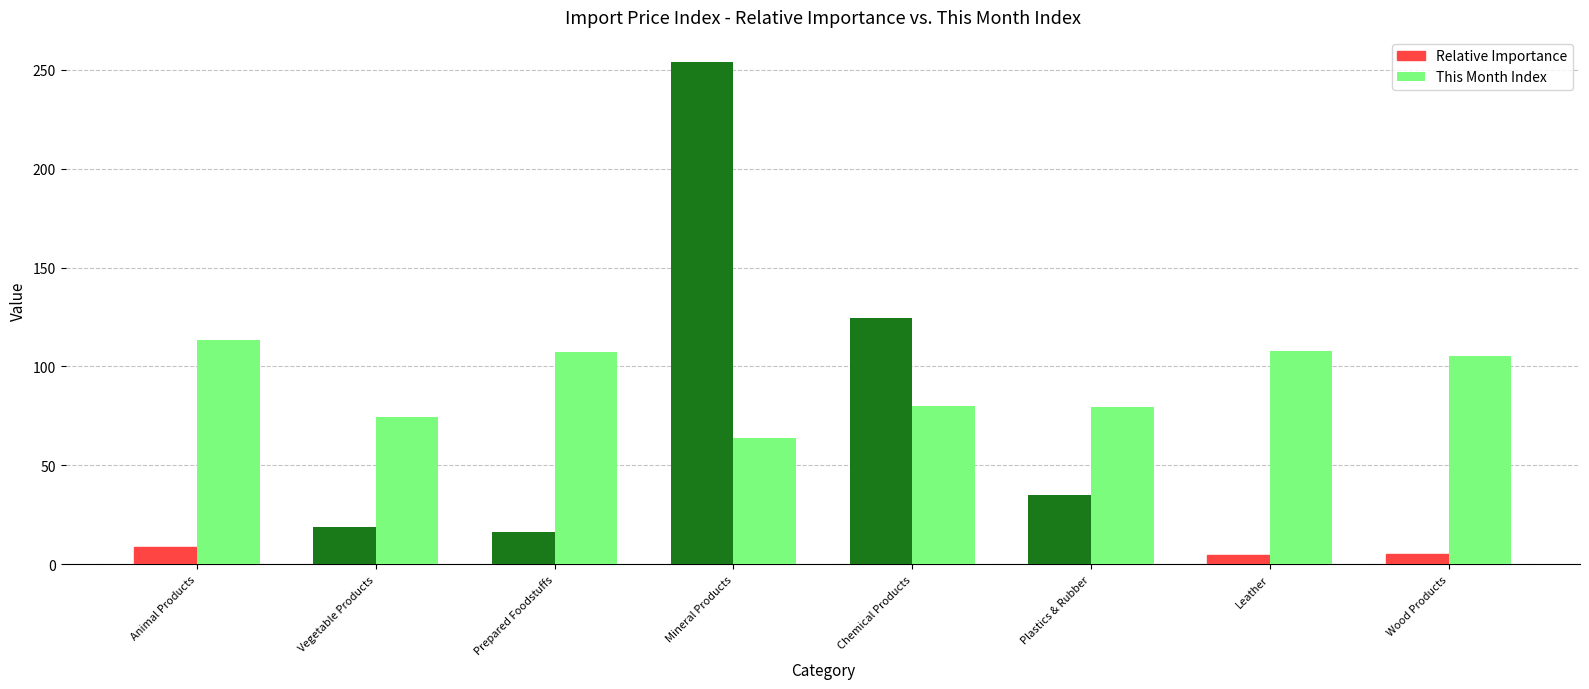

Where is Relative Importance nearest to the value 129?

Chemical Products